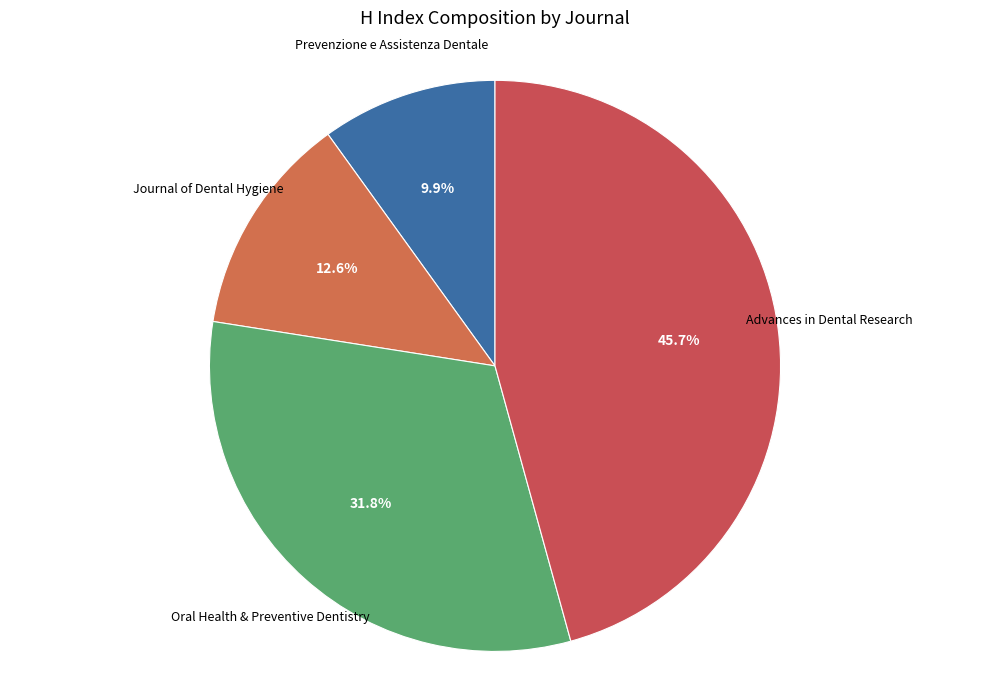

Does any single category account for the majority?

No